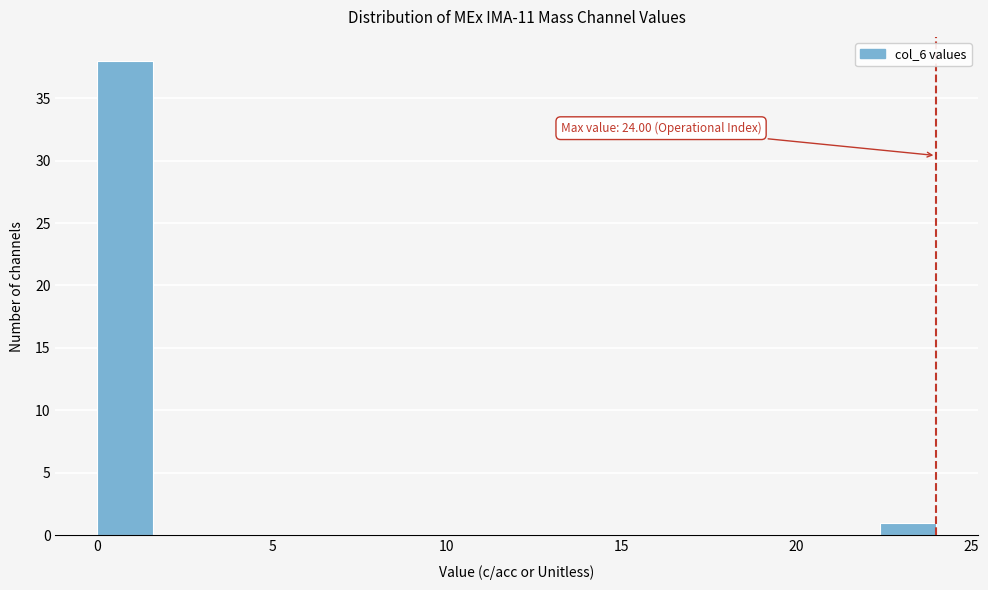

Around what value on the x-axis is the tallest bar? Give the approximate position of its centre, as read against the axis.

1.0